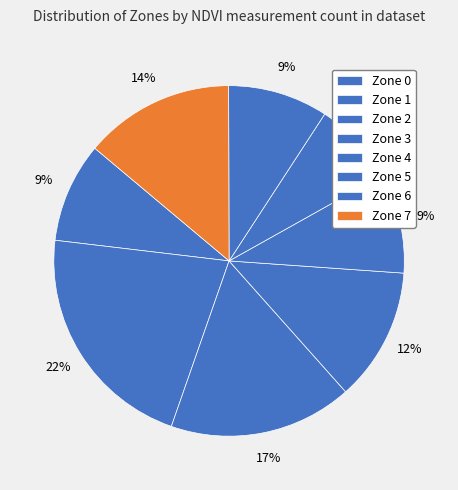

To the nearest percent, what is the average slice percentage?

12%